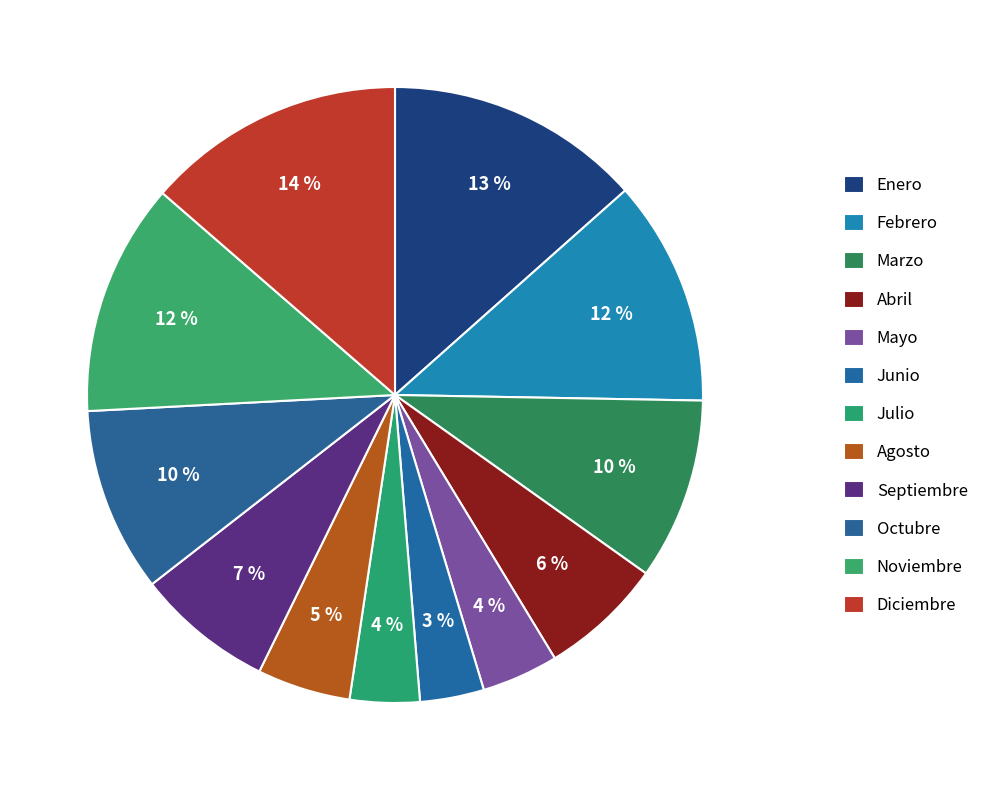

Is it true that Diciembre is 14% of the pie?

True